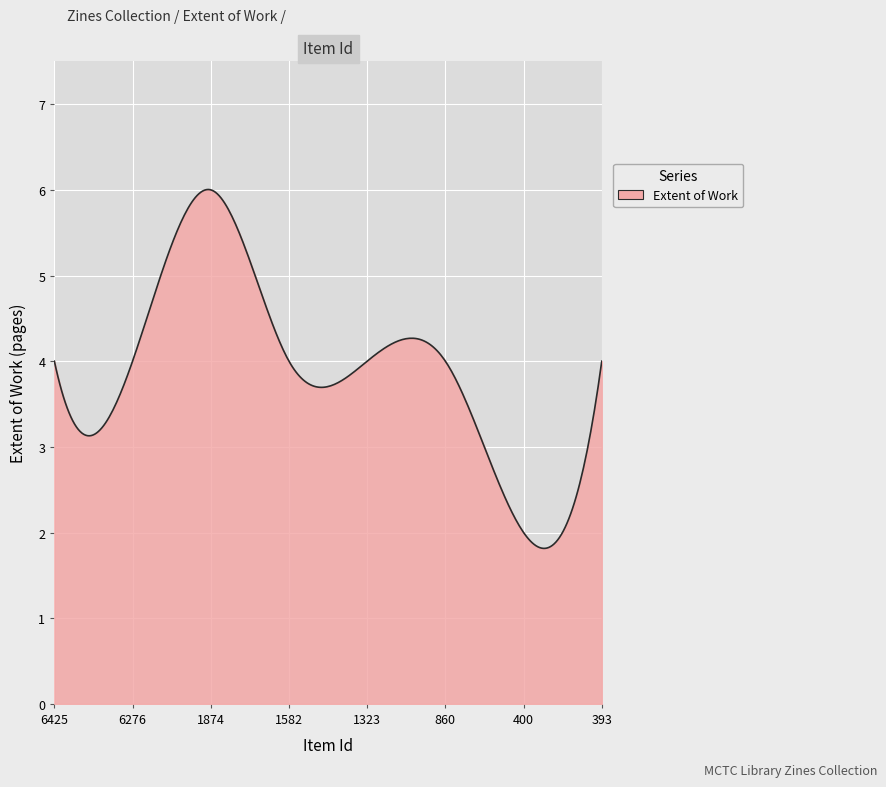

What is the smallest value displayed?

1.8